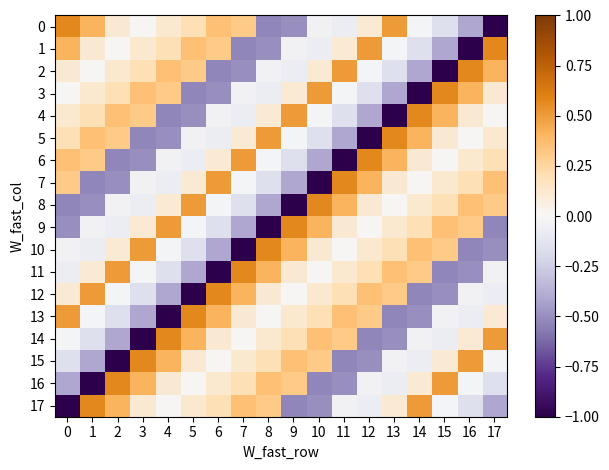

What is the difference between the highest and lowest values at 0?

1.6